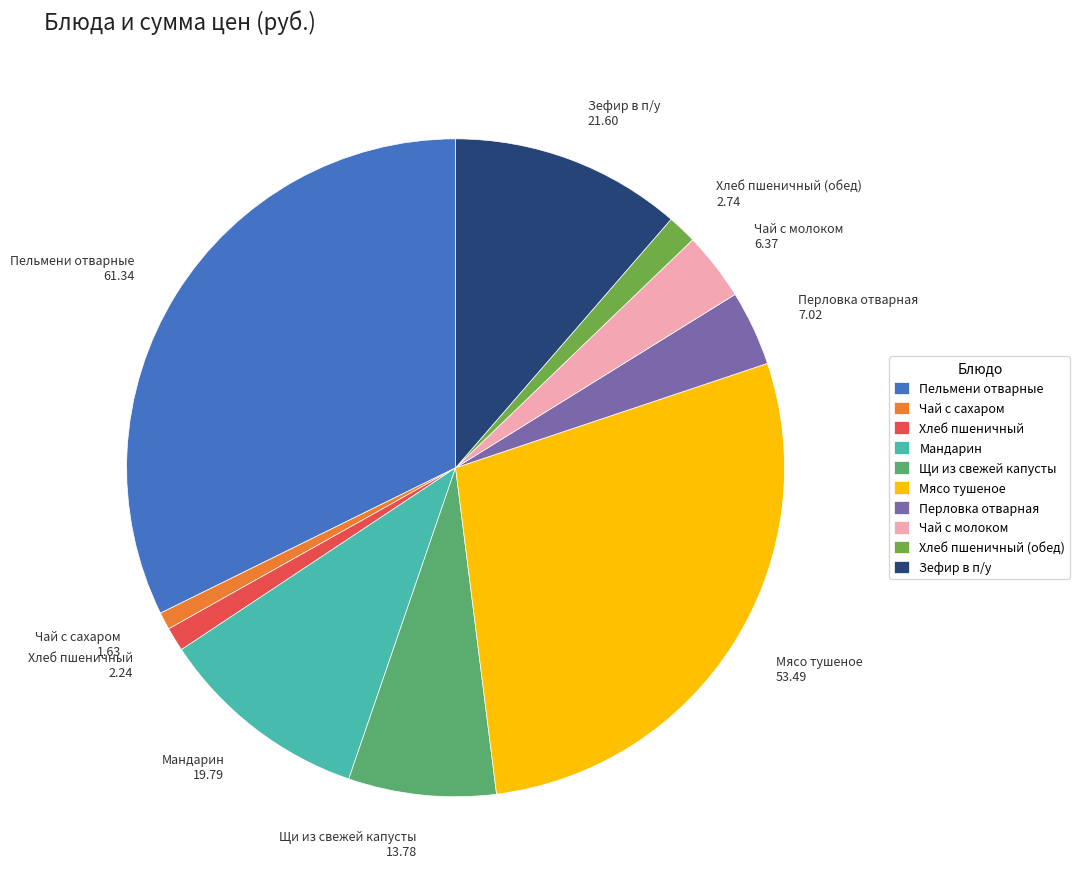

Is there a majority slice in this chart?

No